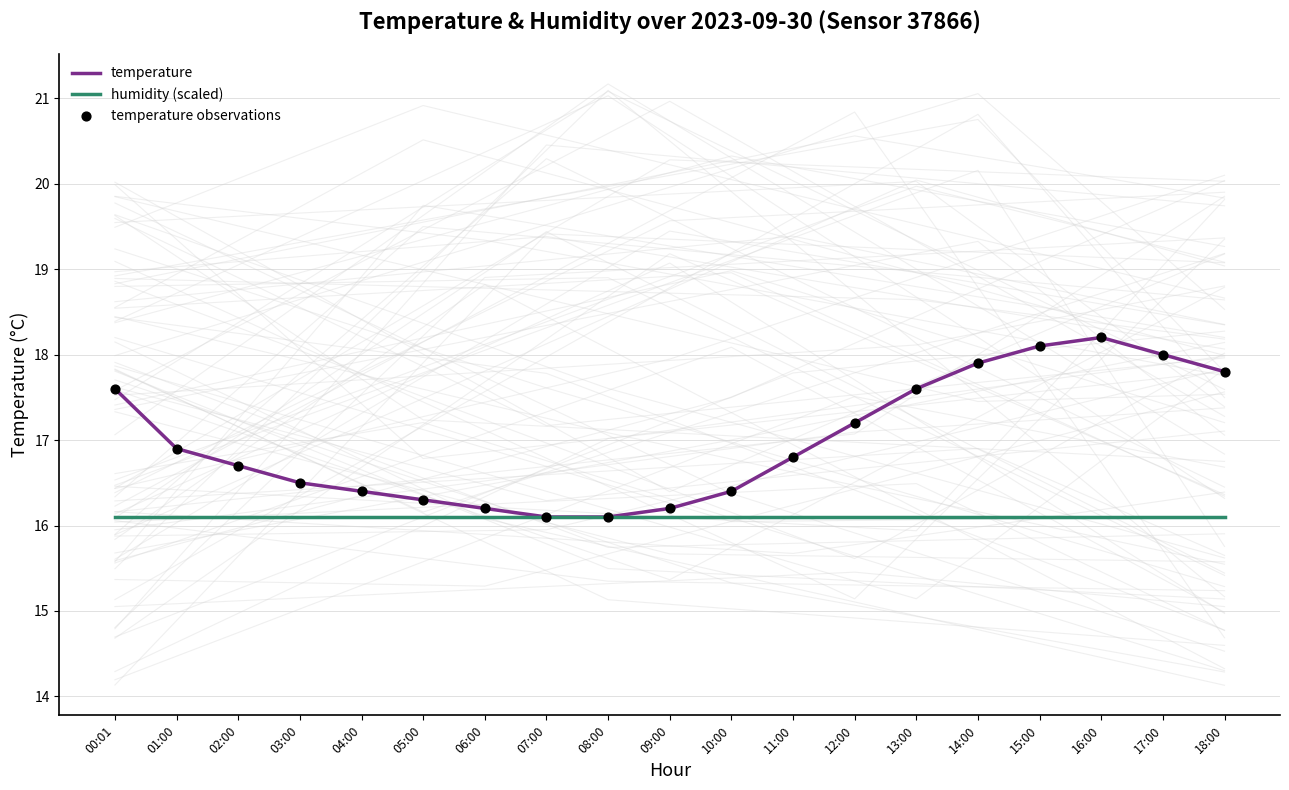

At how many categories does at least one series exceed 18?

2